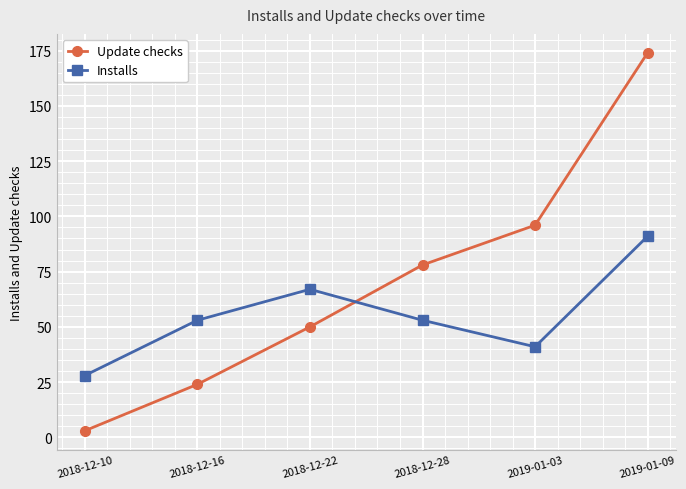

What is the value of the Update checks point at the 4th from the left?

78